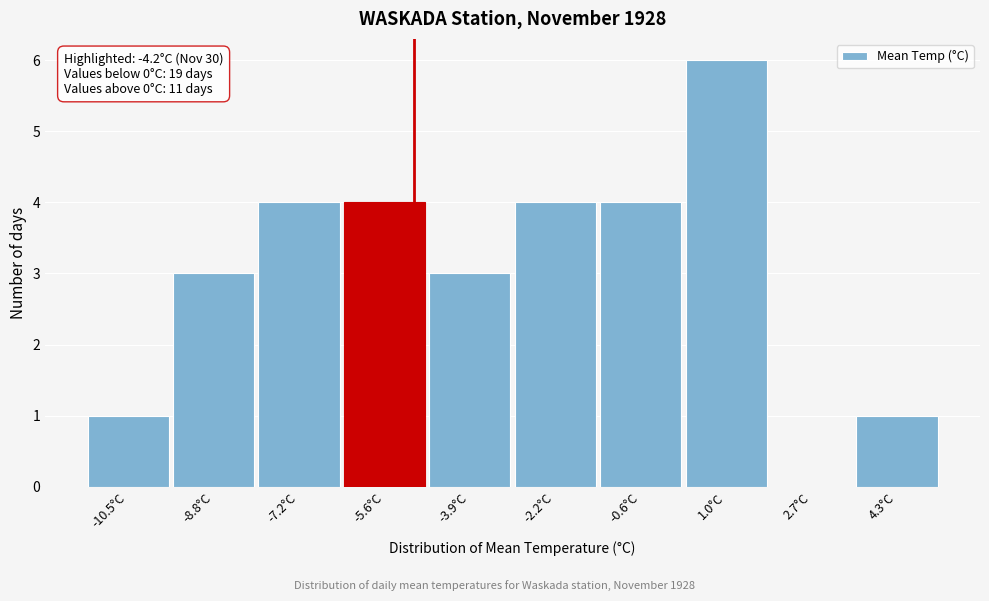

Reading left to right, what are all the values shown in this chart?

-10.5°C=1	-8.8°C=3	-7.2°C=4	-5.6°C=4	-3.9°C=3	-2.2°C=4	-0.6°C=4	1.0°C=6	2.7°C=0	4.3°C=1